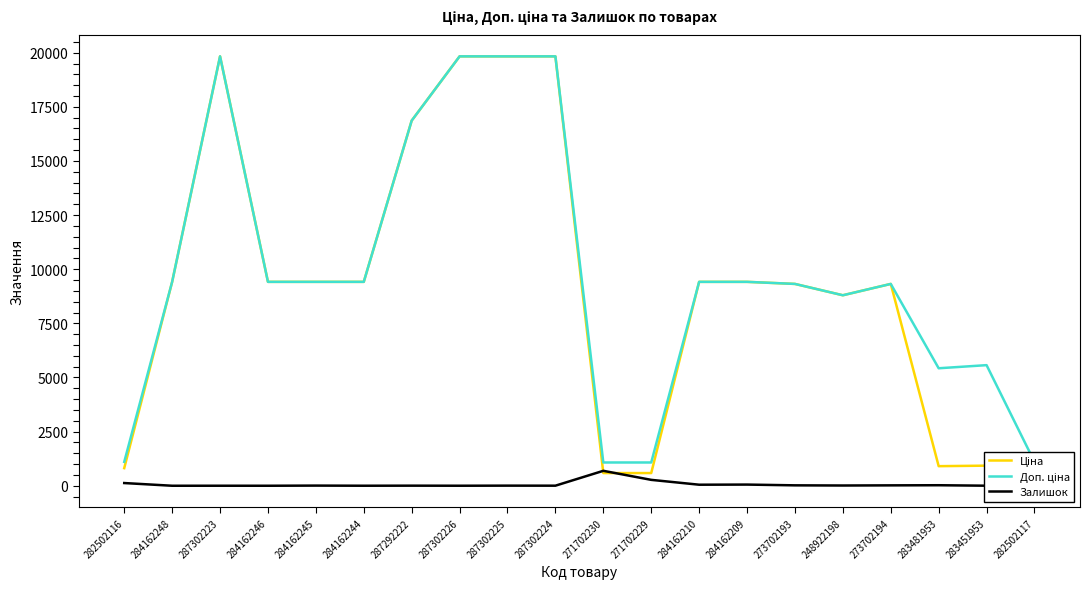

How many lines are shown in the chart?

3